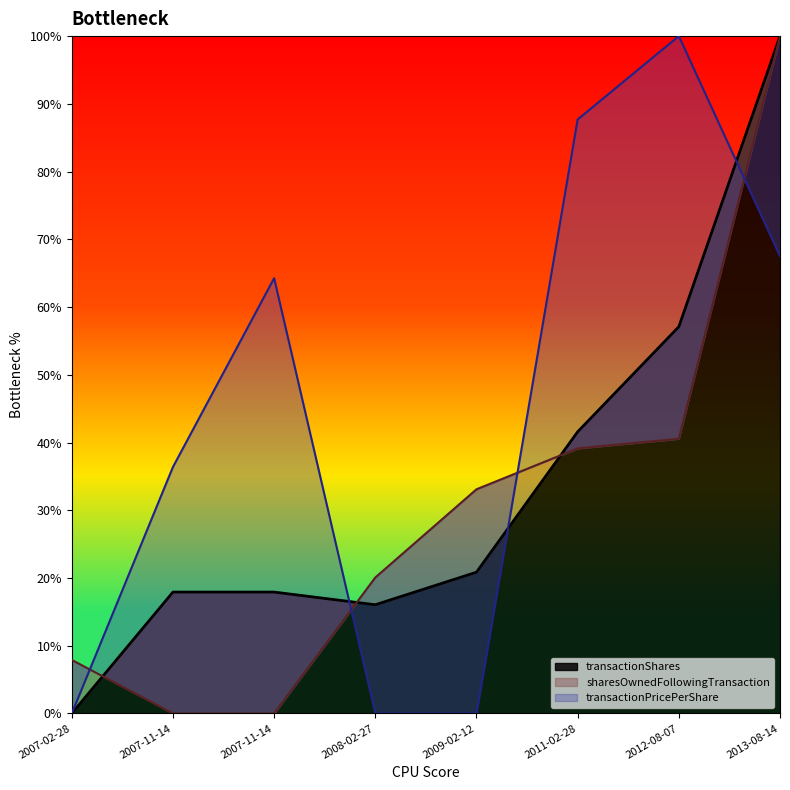

Reading left to right, transcribe all the data shown in this chart.

transactionShares: 0.0	17.9	17.9	16.0	20.9	41.6	57.1	100.0
sharesOwnedFollowingTransaction: 7.9	0.0	0.0	20.1	33.1	39.1	40.6	100.0
transactionPricePerShare: 0.0	36.4	64.3	0.0	0.0	87.7	100.0	67.5